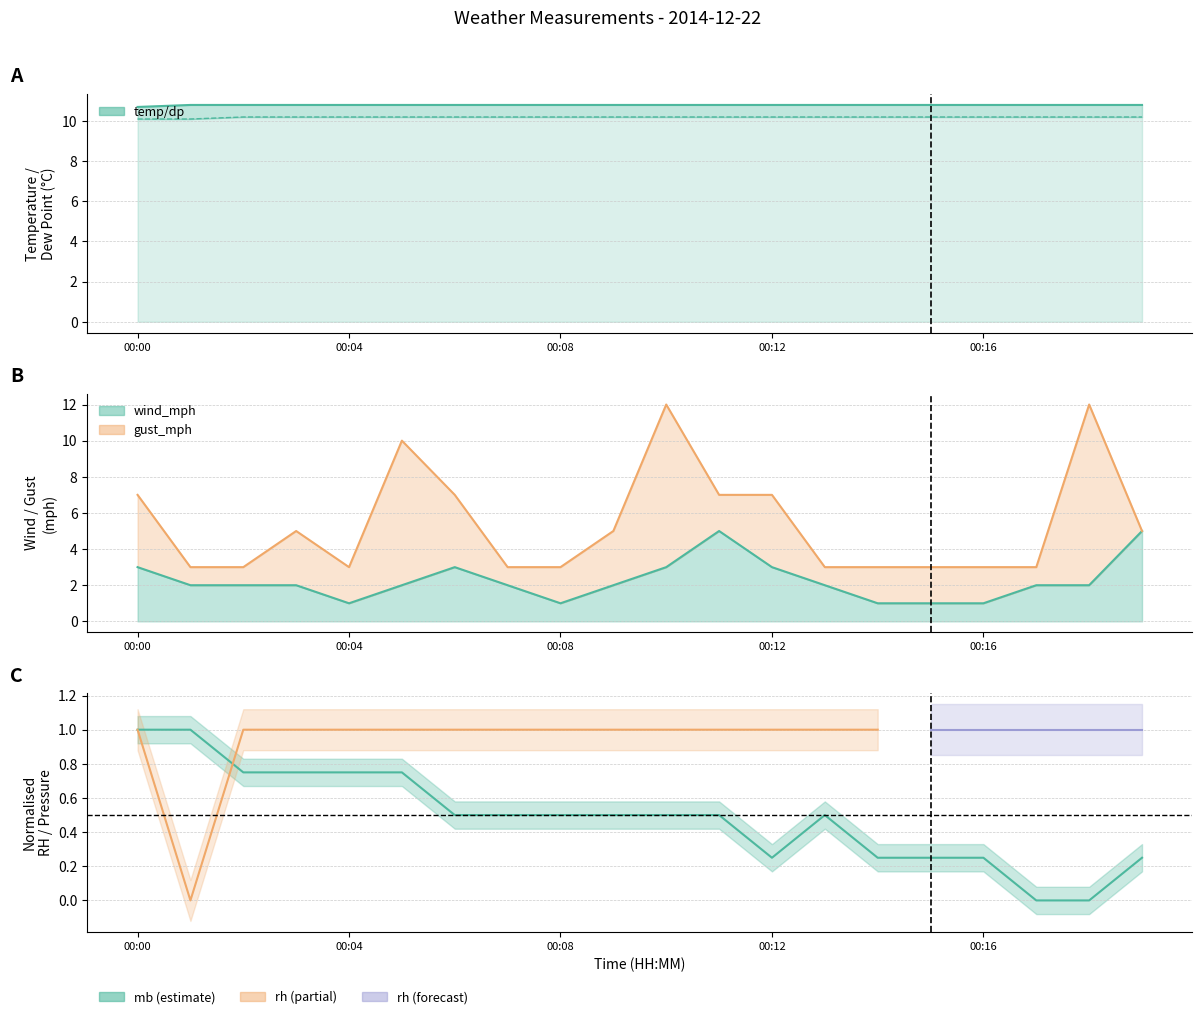

True or false: mb and wind_mph cross at least once.

False